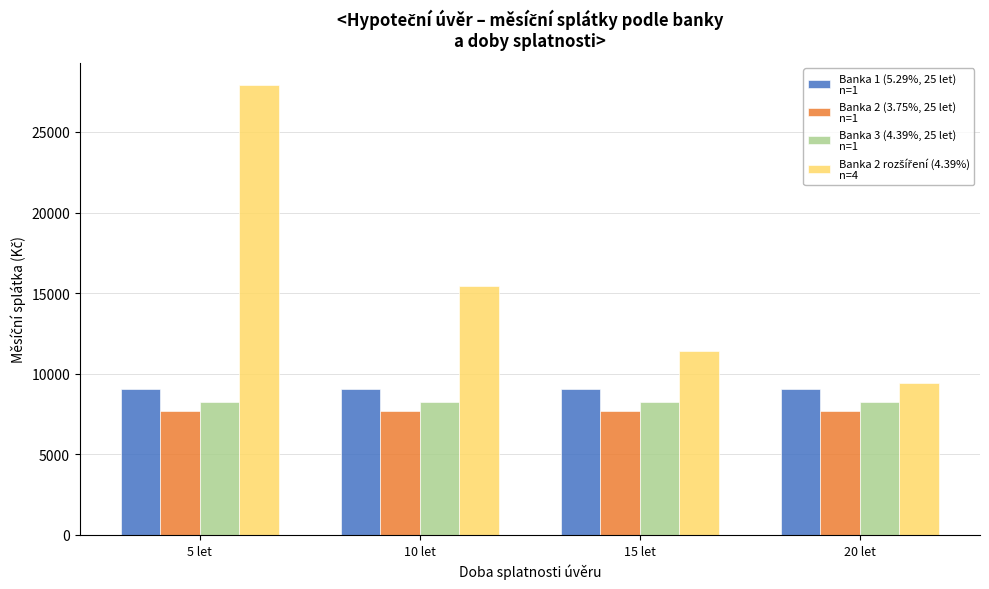

What is the spread (max minus min) of values at 10 let?

7754